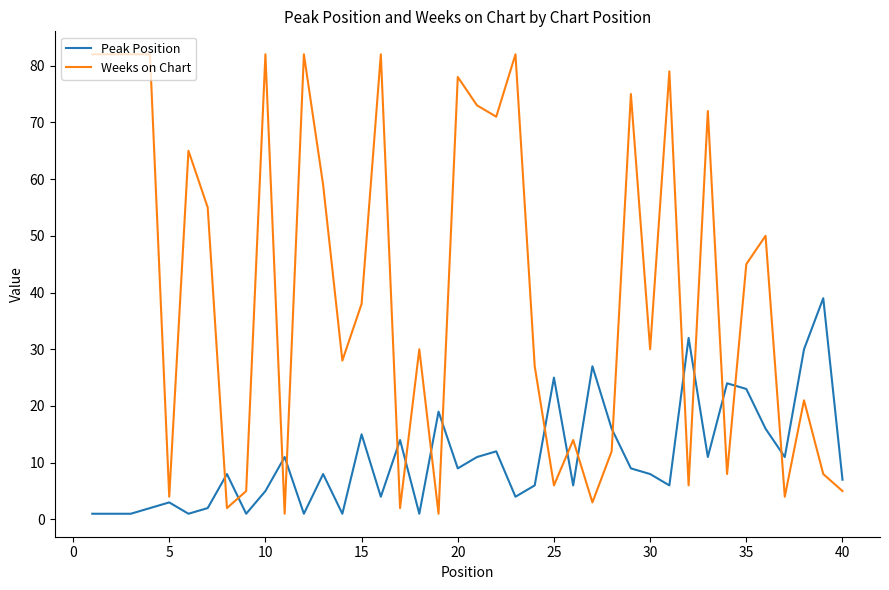

What is the difference between the maximum and minimum values in the Weeks on Chart series?

81